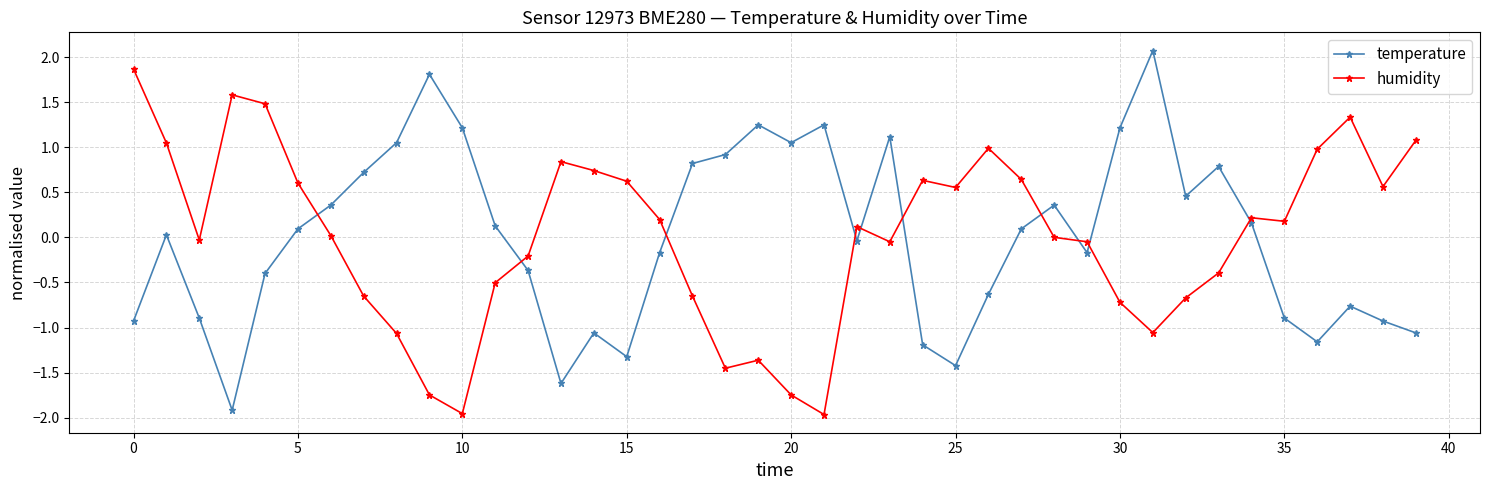

Does the chart display data point markers on the line(s)?

Yes